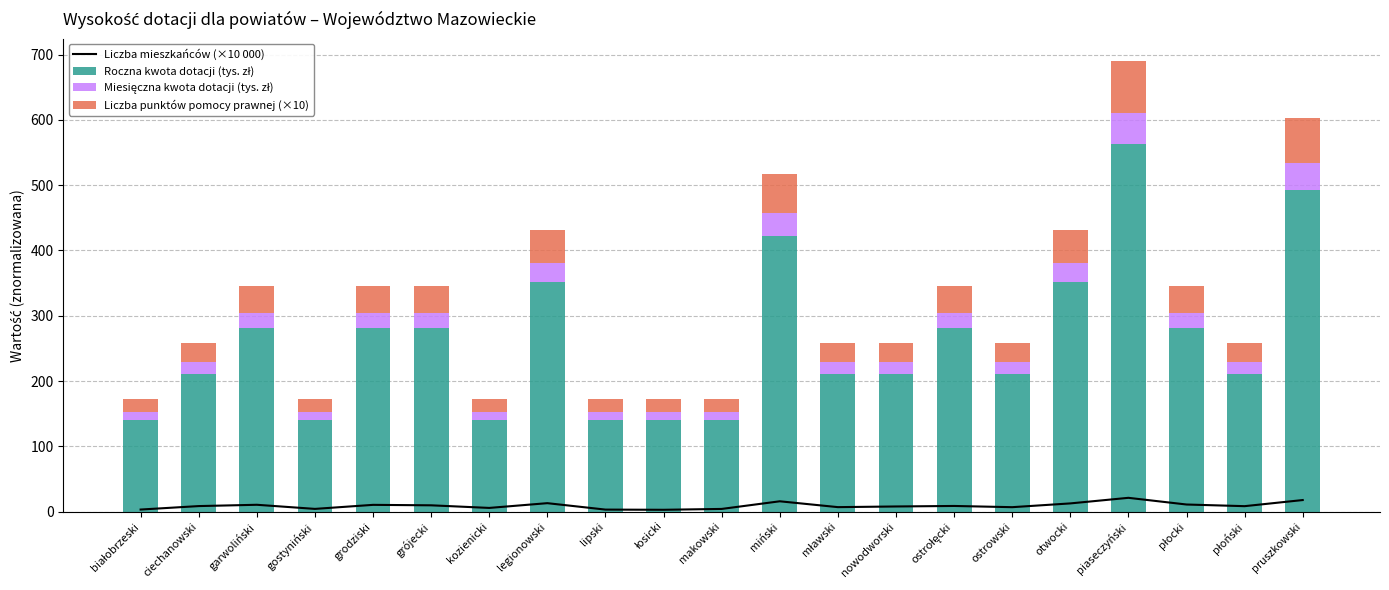

What is the spread (max minus min) of values at nowodworski?

203.1